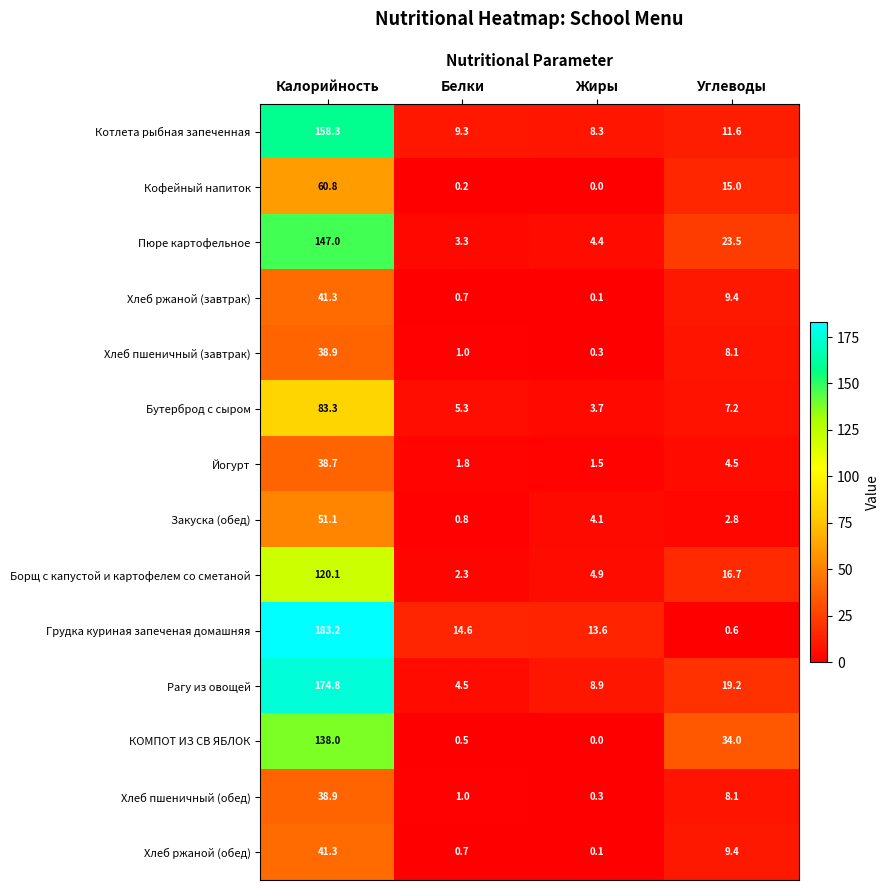

What is the spread (max minus min) of values at Углеводы?

33.4